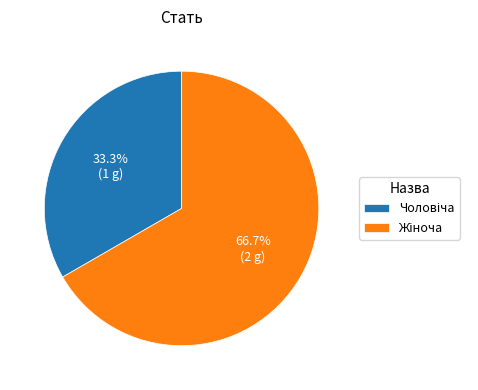

To the nearest percent, what is the average slice percentage?

50%